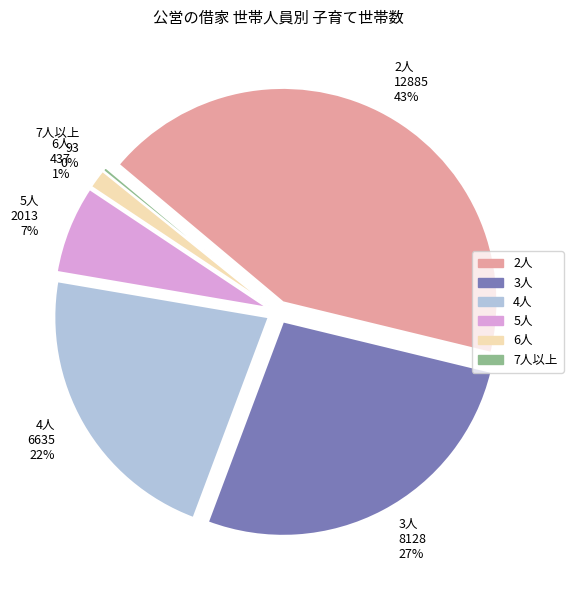

How many segments does this pie chart have?

6